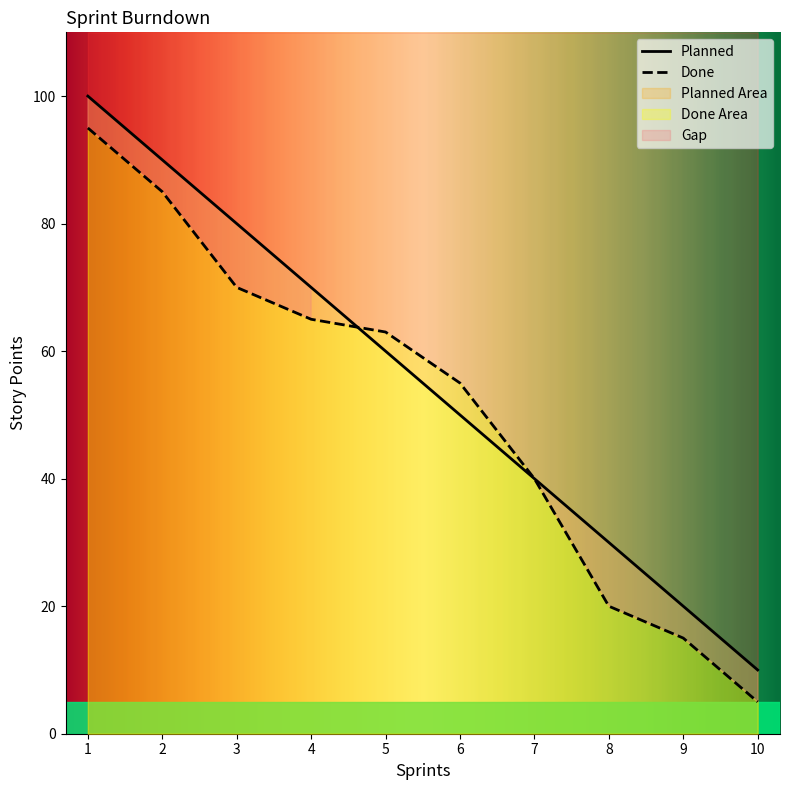

What is the average value of the Planned series?

55